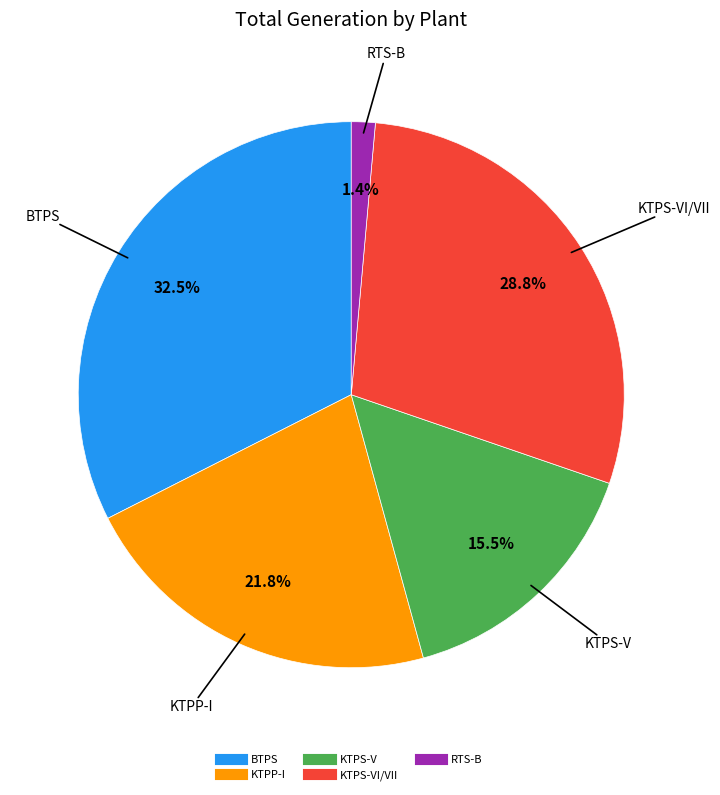

Is there a majority slice in this chart?

No